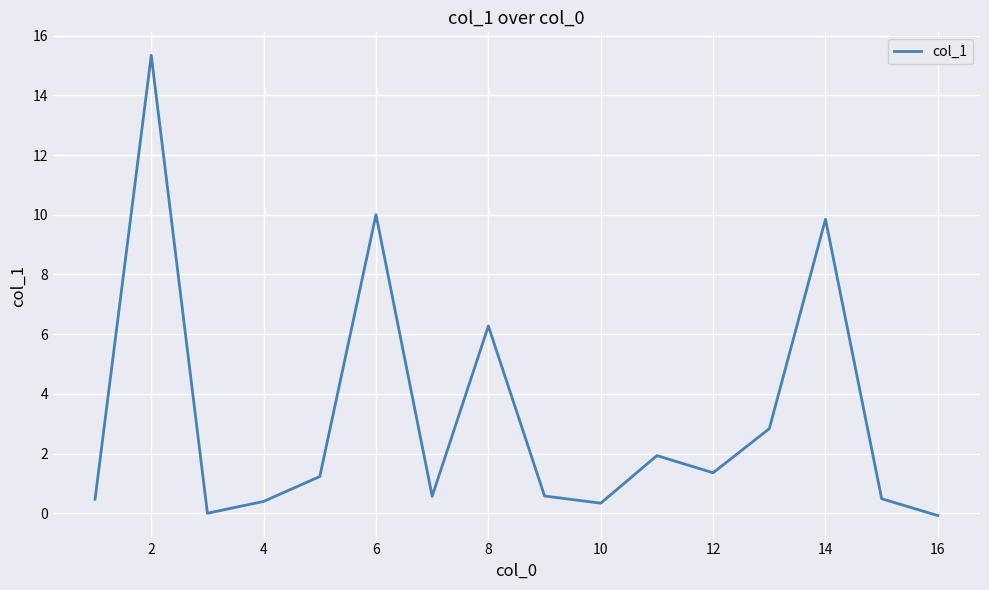

What is the difference between the maximum and minimum values?

15.4